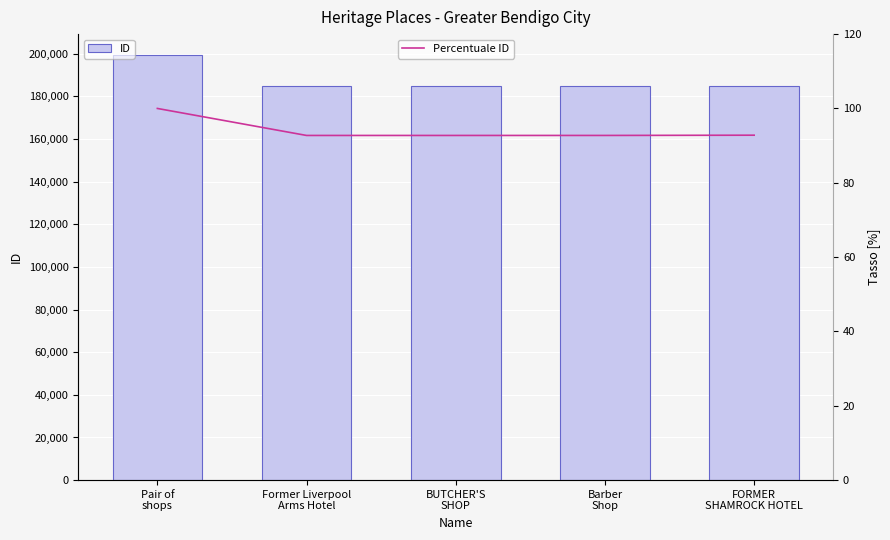

What is the spread (max minus min) of values at Pair of
shops?

199179.0